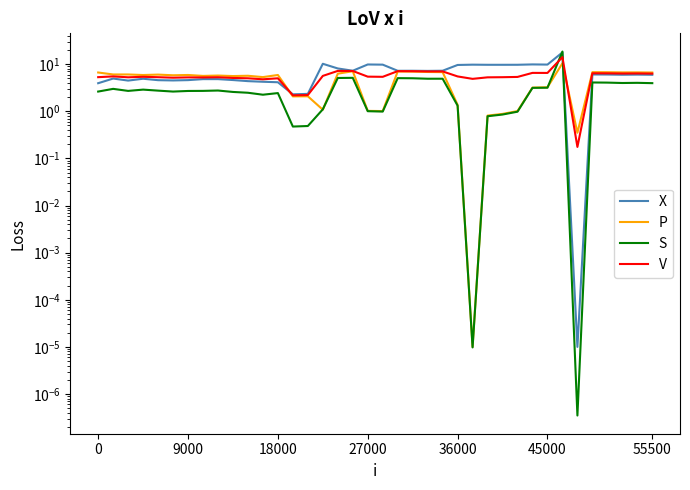

Is it true that V equals 7.5 at 9000?

False